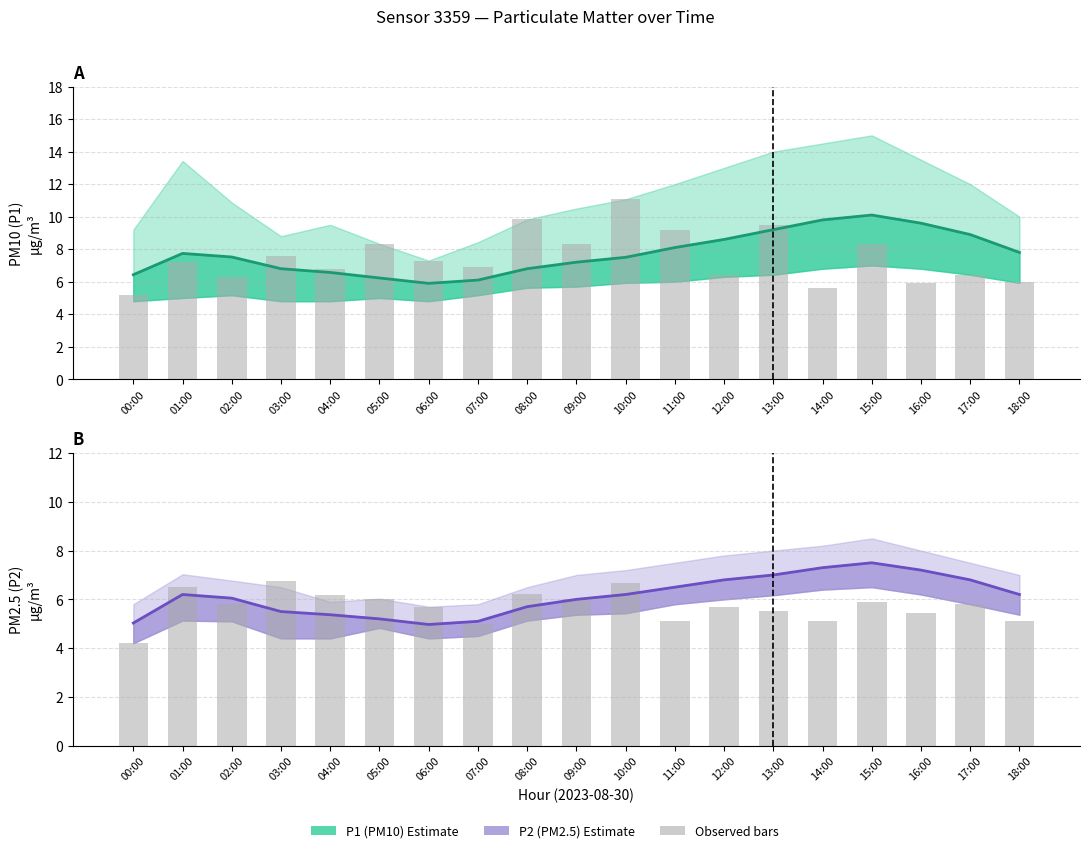

Which category has the lowest value in the P1 observed series?

00:00